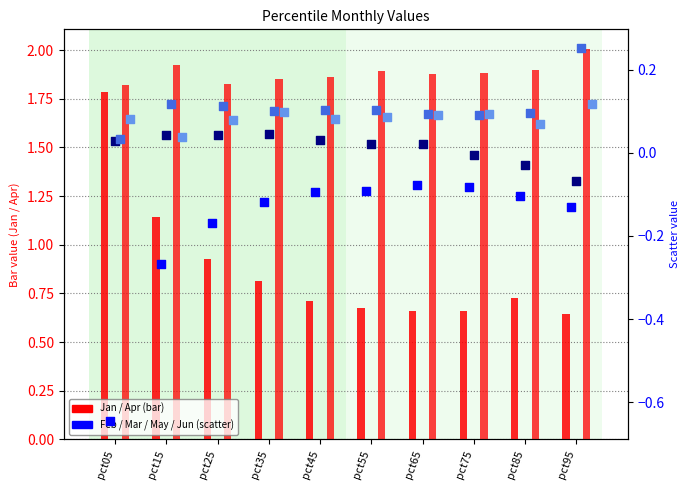

What is the total value across all series at pct75?

2.6